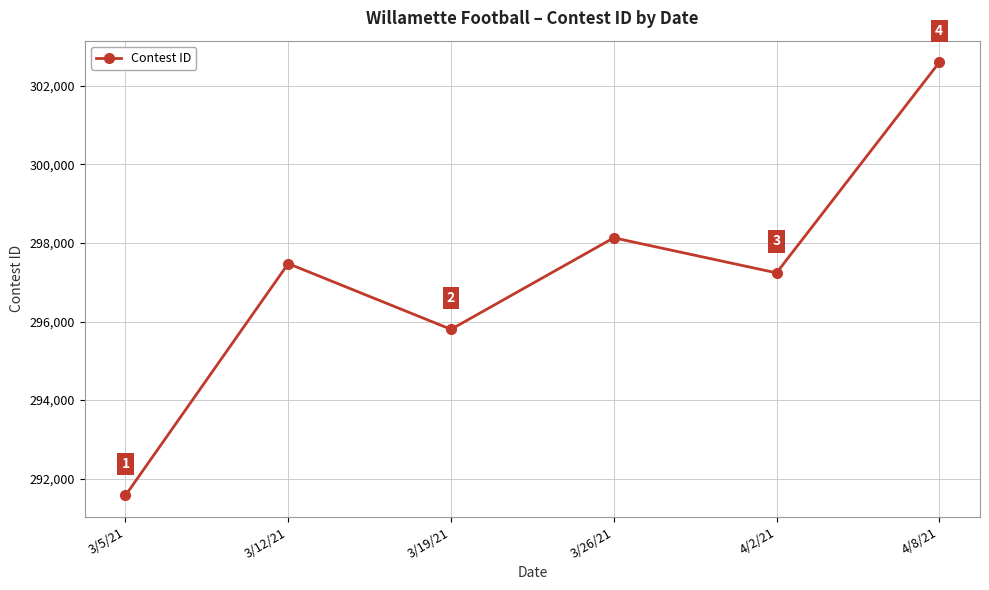

Is it true that the value at 4/8/21 is 511387?

False